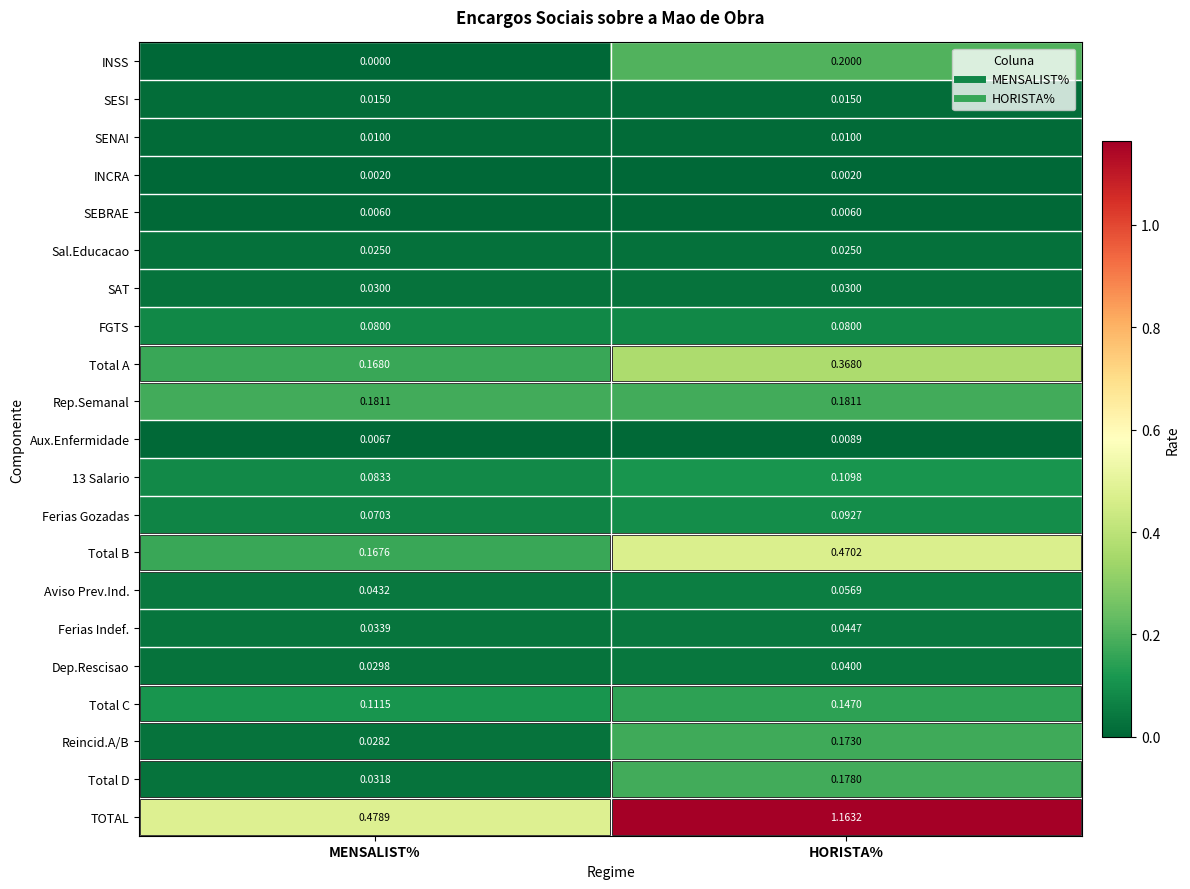

Between MENSALIST% and HORISTA%, which series saw the biggest shift?

TOTAL